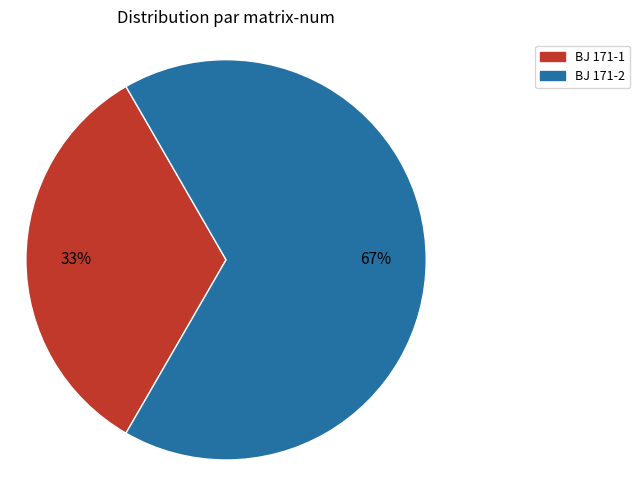

What is the ratio of the value at BJ 171-1 to the value at BJ 171-2?

0.5